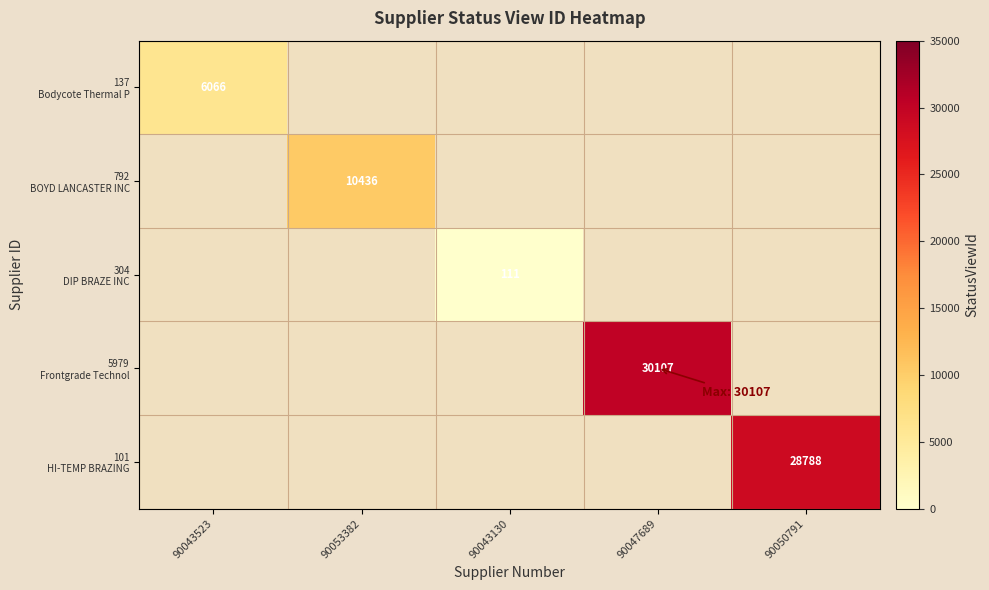

Is the value of 792 BOYD LANCASTER INC at 90053382 greater than the value of 137 Bodycote Thermal P at 90047689?

No